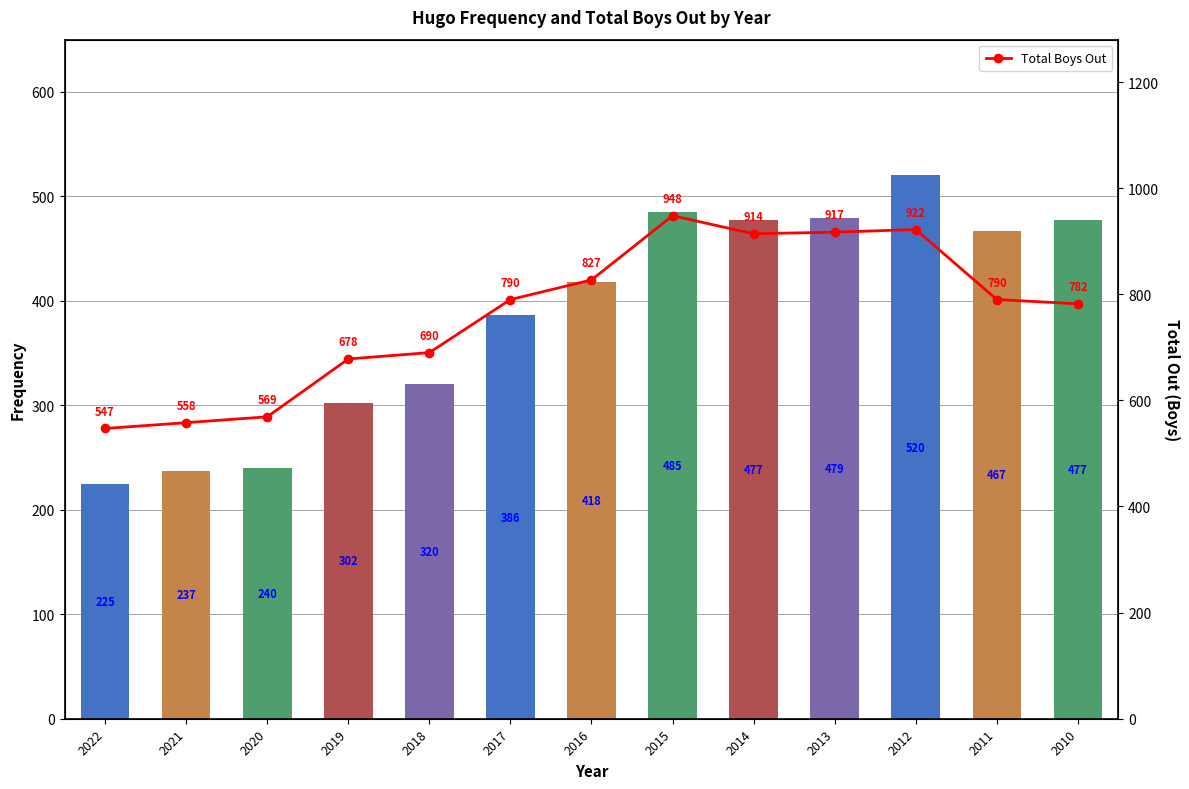

Which series changed the most between 2020 and 2010?

Frequency